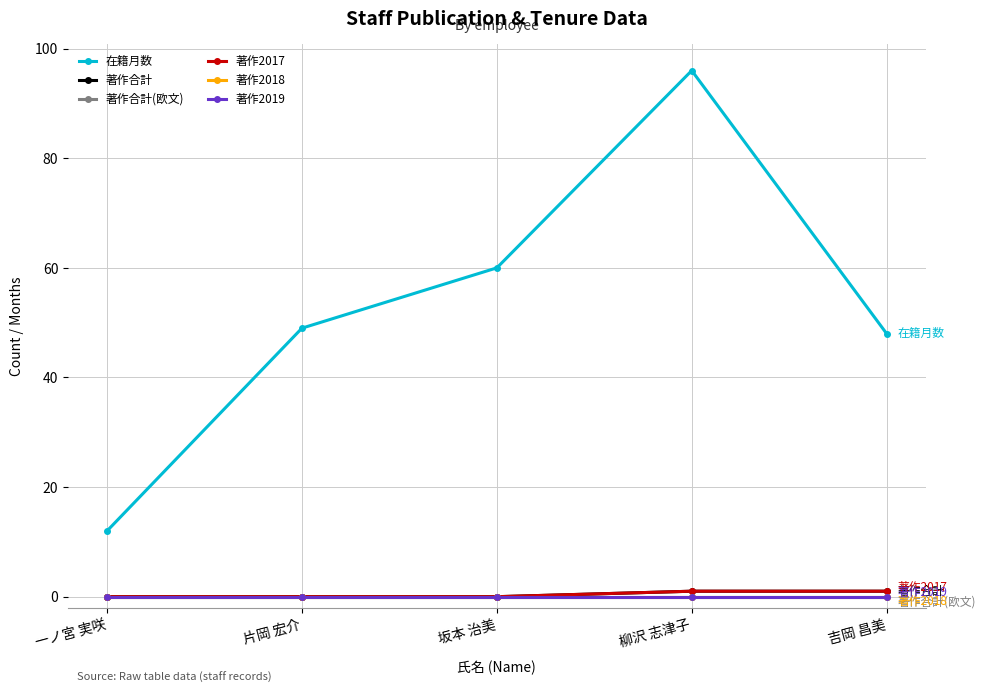

Is this an area chart (filled region under the line)?

No